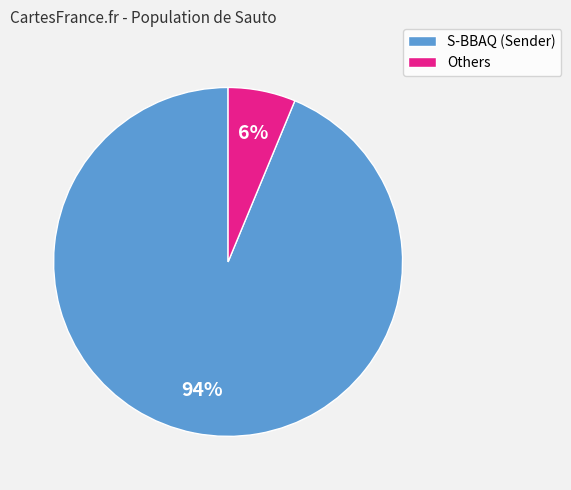

How many segments does this pie chart have?

2